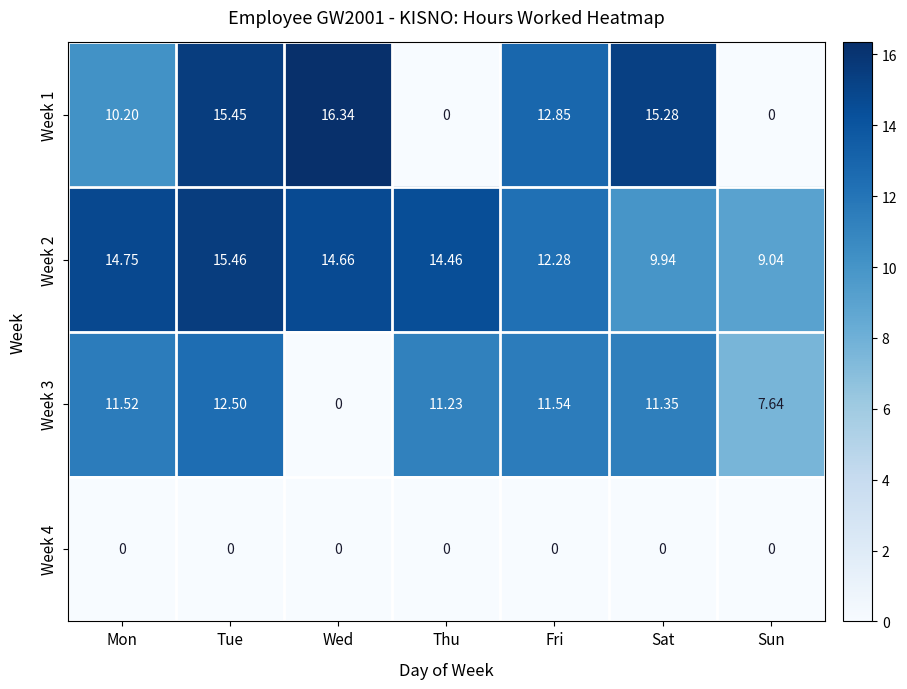

At which category is the sum across all series the highest?

Tue